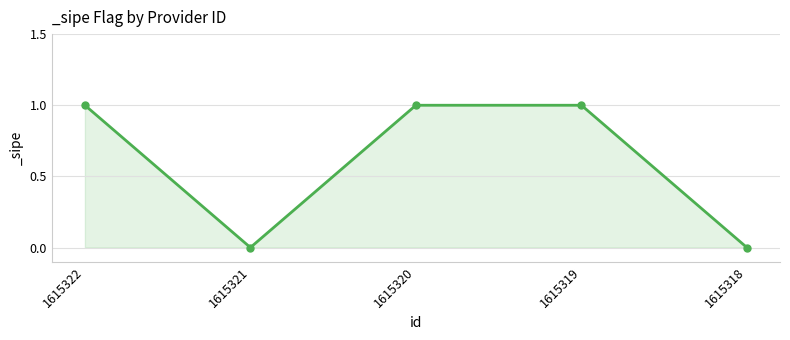

Is it true that the value at 1615322 is 0?

False